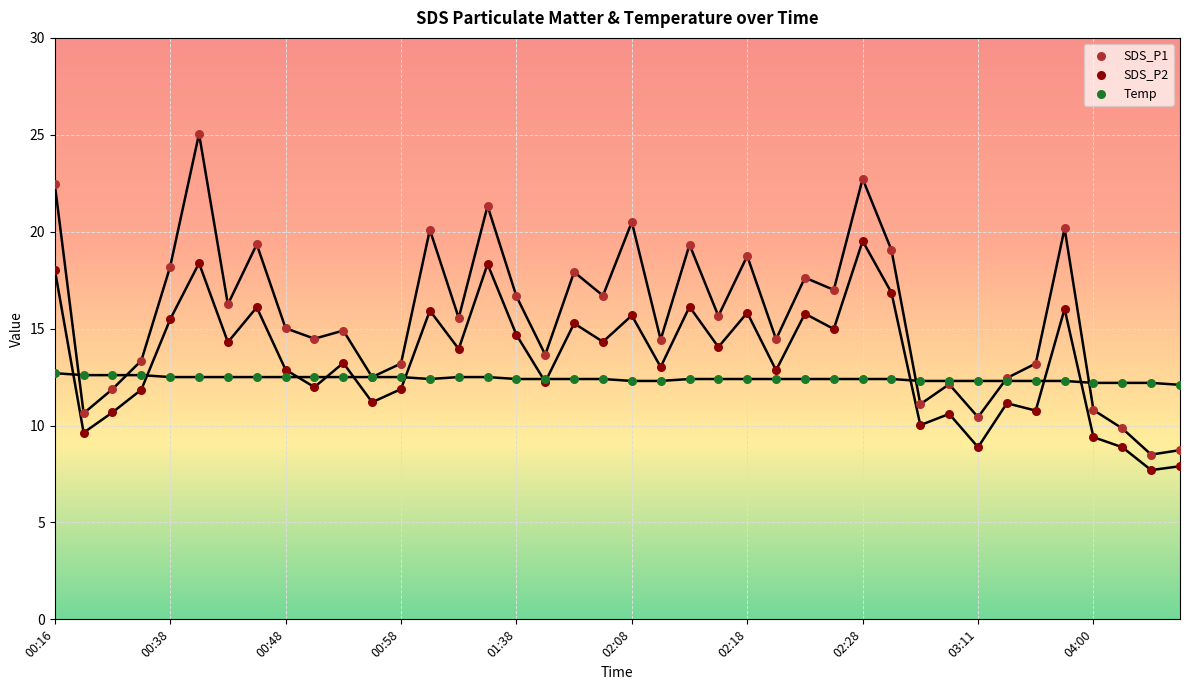

Which series contains the lowest Y value?

SDS_P2